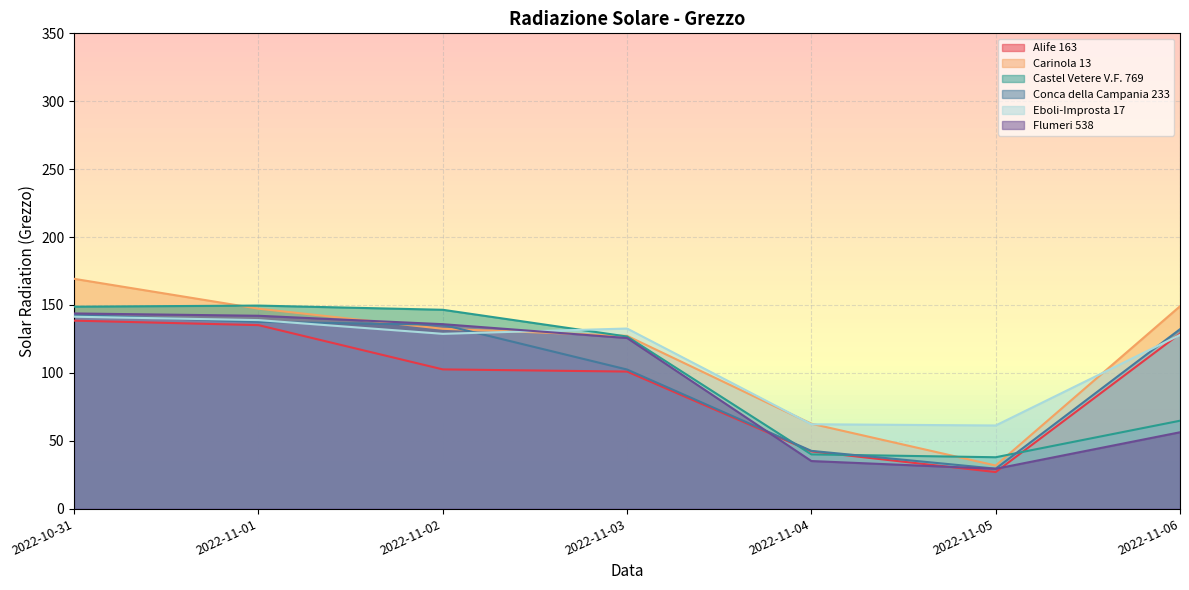

True or false: Flumeri 538 has a value of 63.7 at 2022-11-02.

False